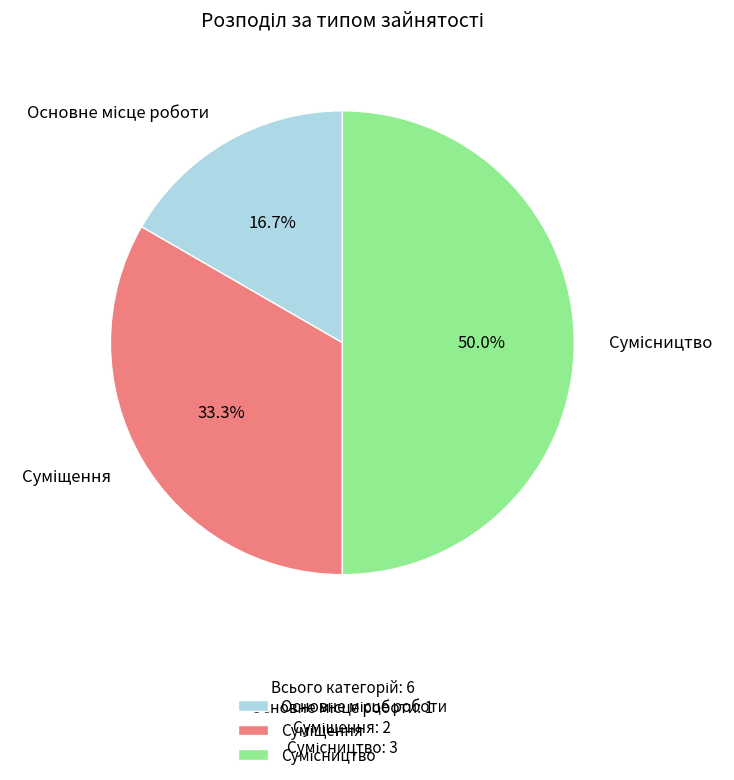

Which slice is the largest?

Сумісництво